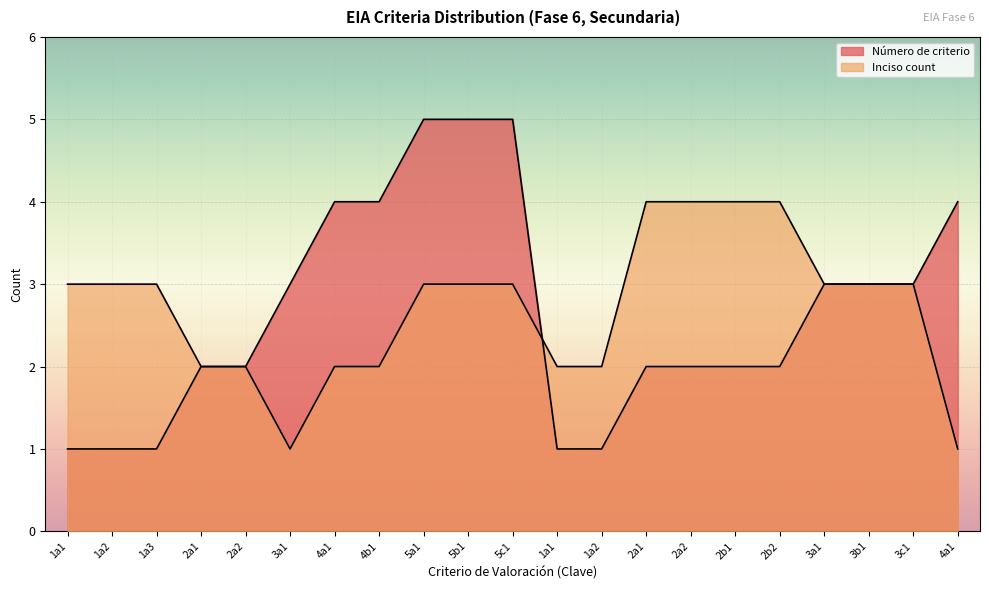

What is the greatest value displayed?

5